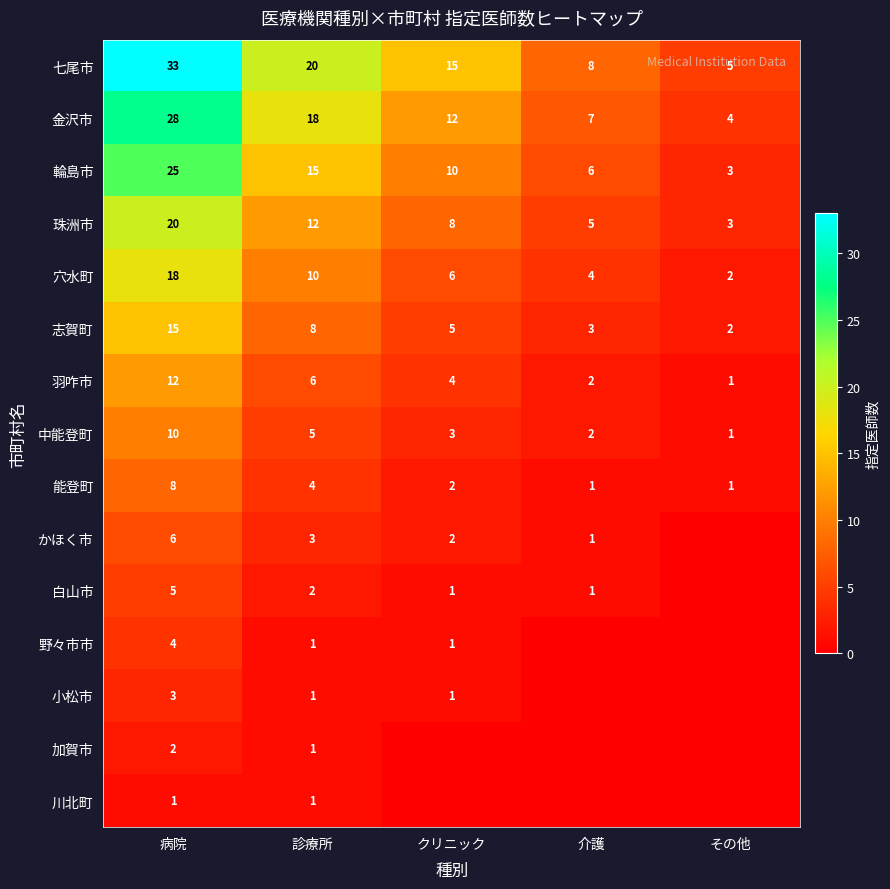

Rank the categories by 金沢市 value from highest to lowest.

病院, 診療所, クリニック, 介護, その他